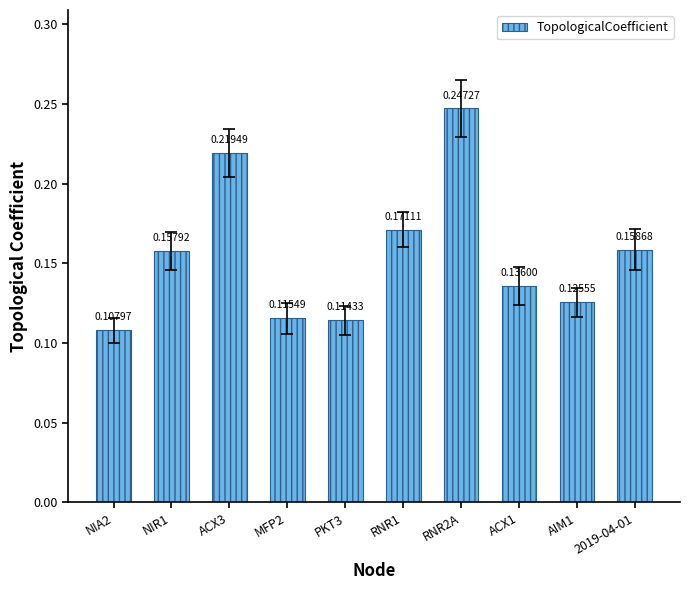

At which category does the chart reach its peak across all series?

RNR2A